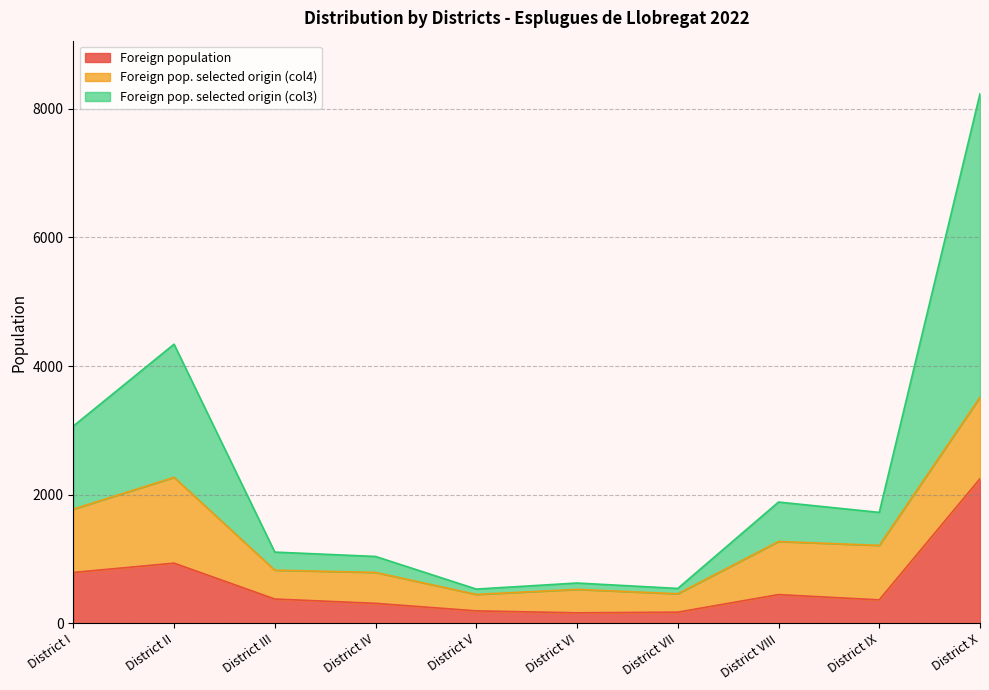

At how many categories does at least one series exceed 4943?

1